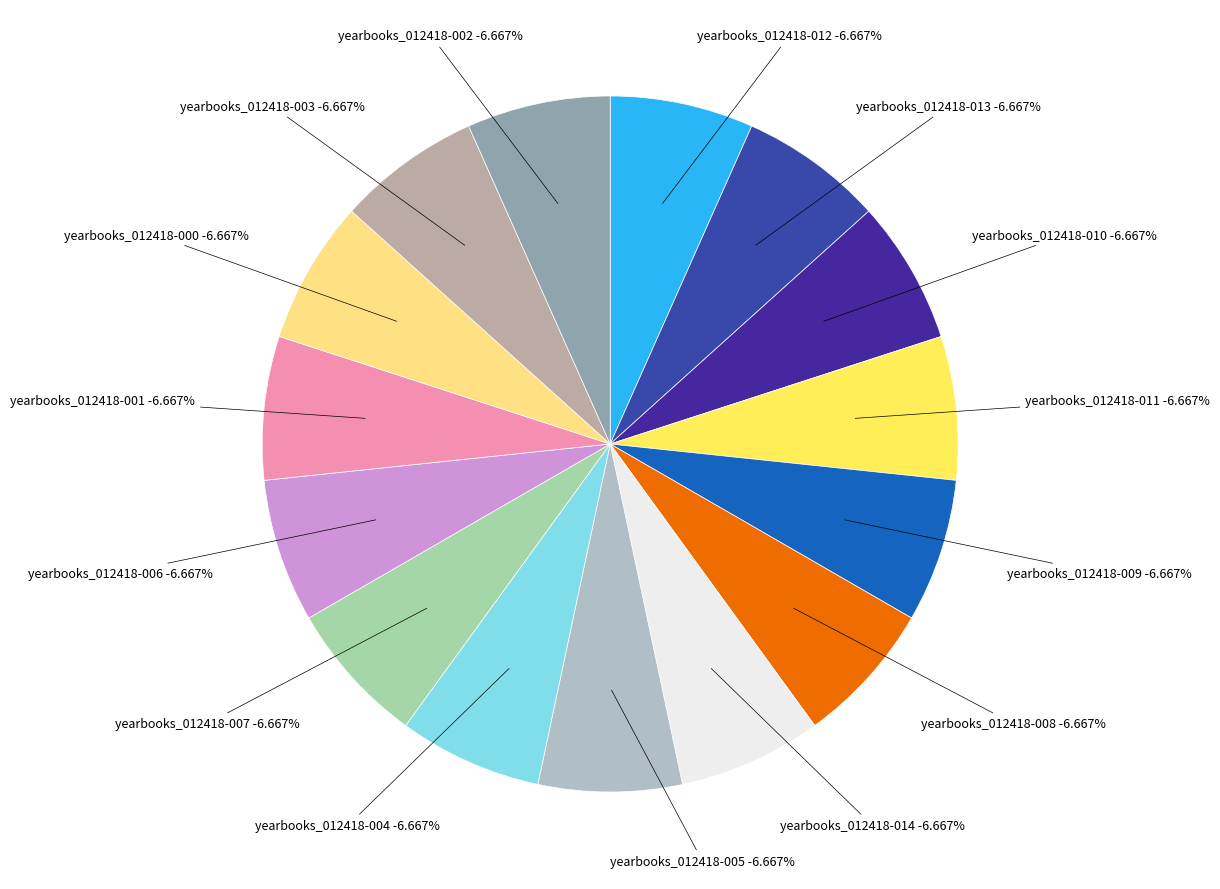

Combined, do yearbooks_012418-010 and yearbooks_012418-001 account for over 50%?

No